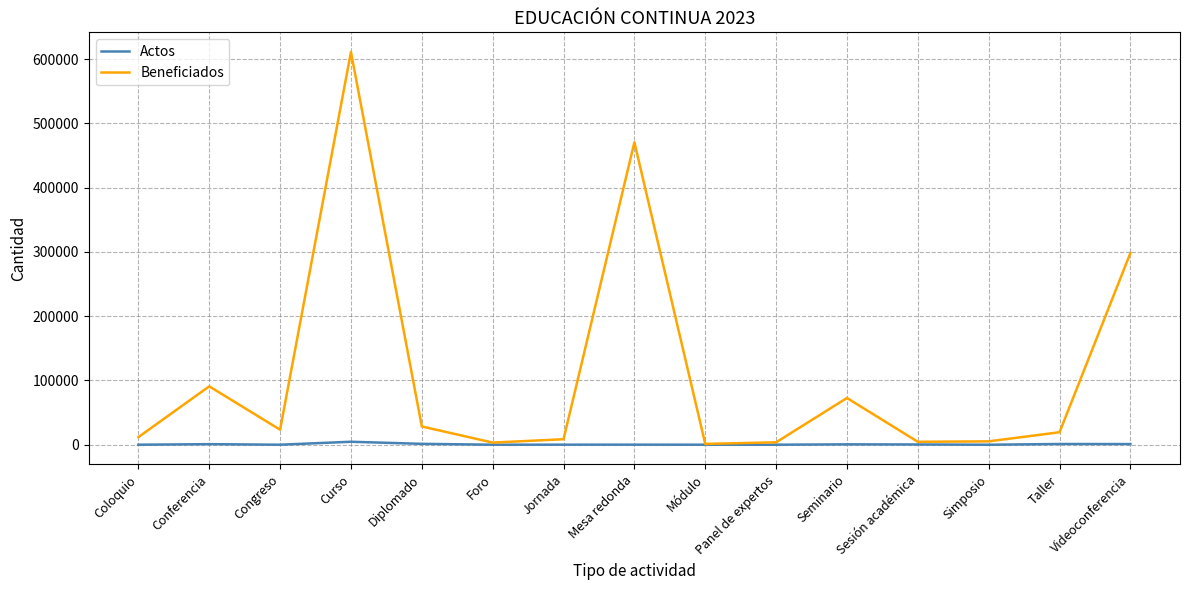

At Curso, list the series in order from smallest to largest.

Actos, Beneficiados